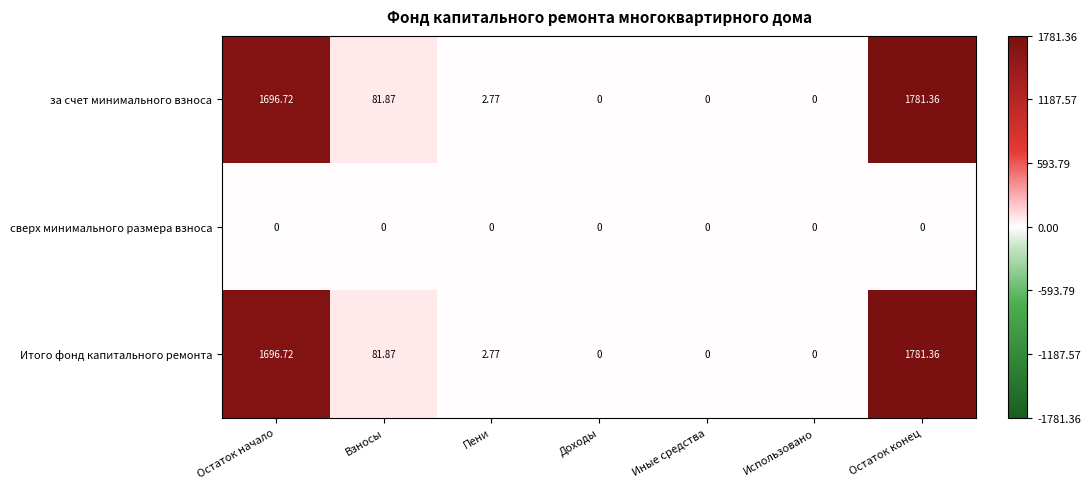

Is the value of за счет минимального взноса at Остаток начало greater than the value of Итого фонд капитального ремонта at Остаток конец?

No